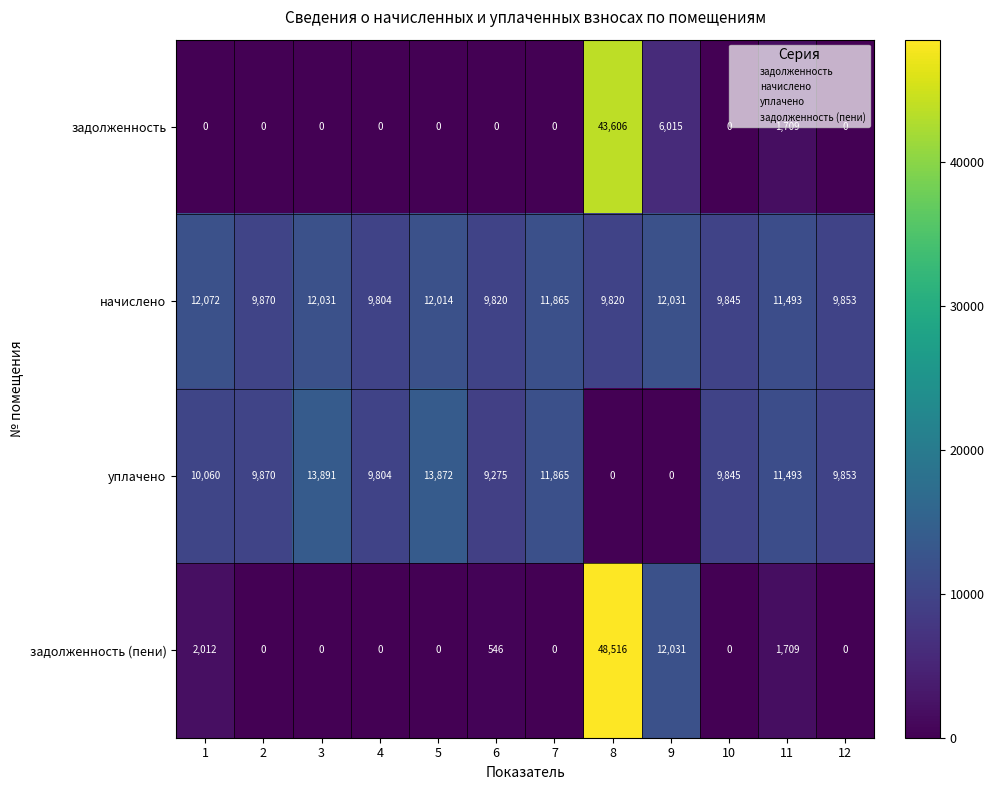

Is it true that задолженность equals -19178 at 4?

False